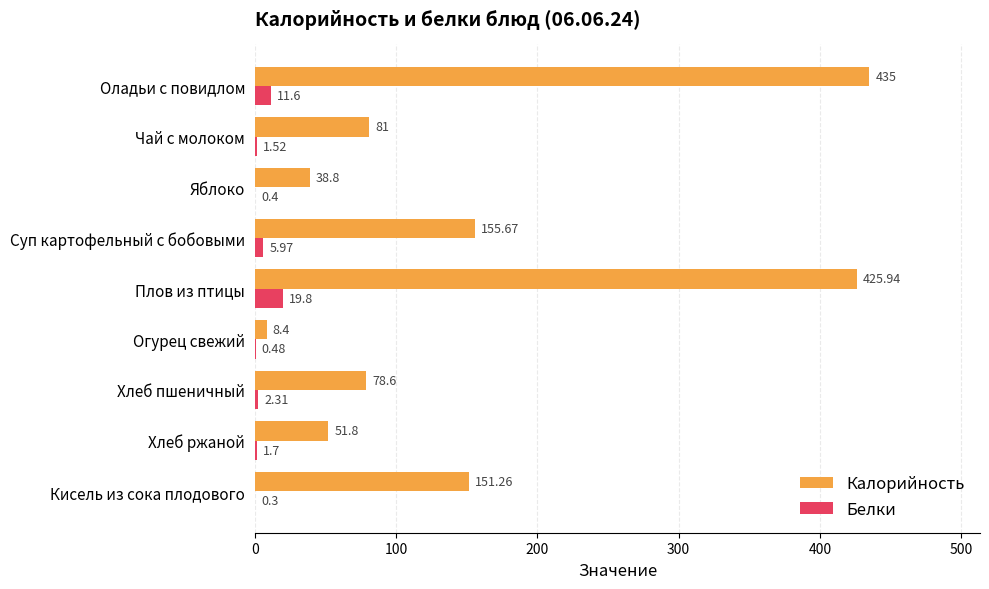

What is the sum of all Белки values?

44.1